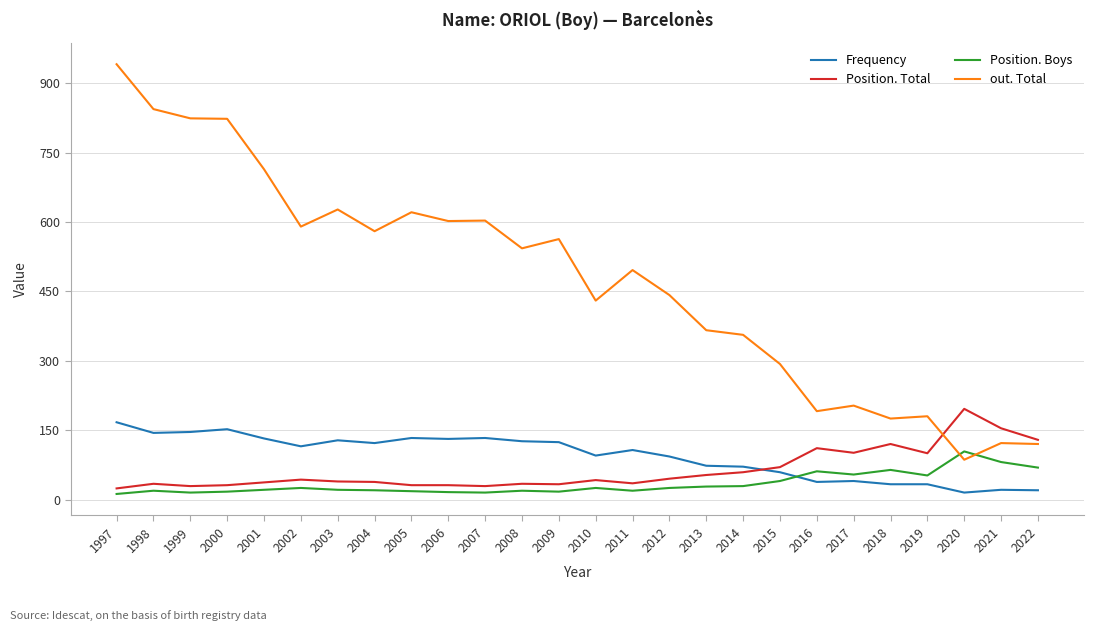

At how many categories does at least one series exceed 926?

1